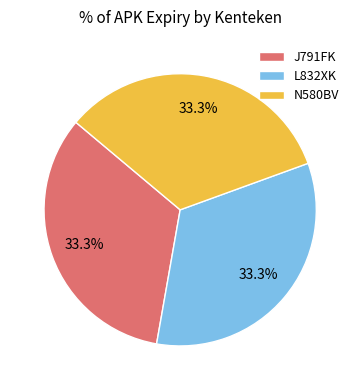

How many segments does this pie chart have?

3